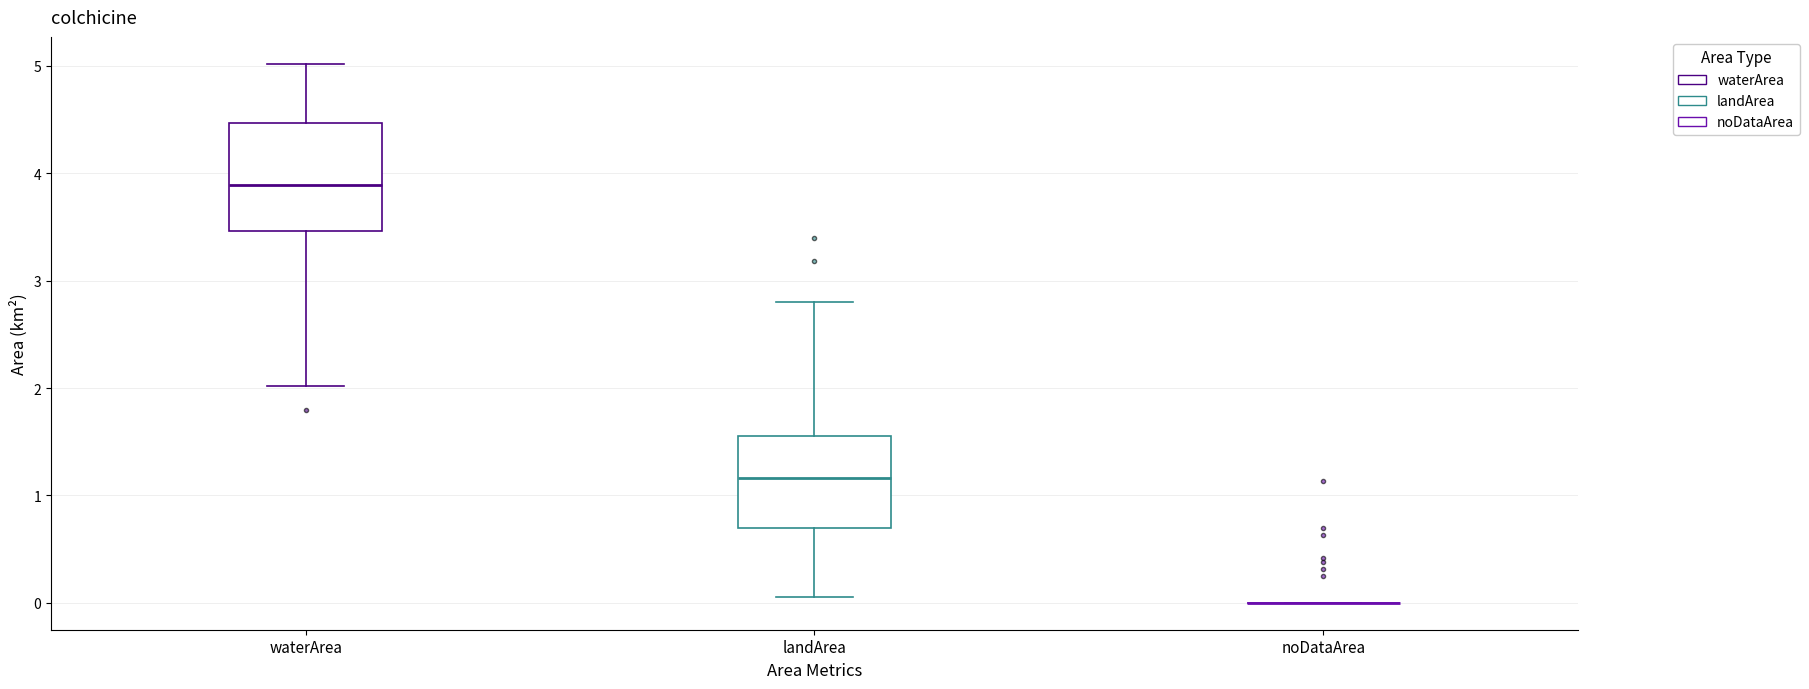

Reading left to right, transcribe this box plot: for each box, give where its median line is, the range the box spans, and where its two whiskers end, as read against the y-axis. The values are not printed on the chart, so give them approximately, as read against the axis.

waterArea: median 3.9, box 3.5 to 4.5, whiskers 2.0 to 5.0
landArea: median 1.2, box 0.7 to 1.6, whiskers 0.1 to 2.8
noDataArea: box collapsed to a line at 0.0, whiskers 0.0 to 0.0